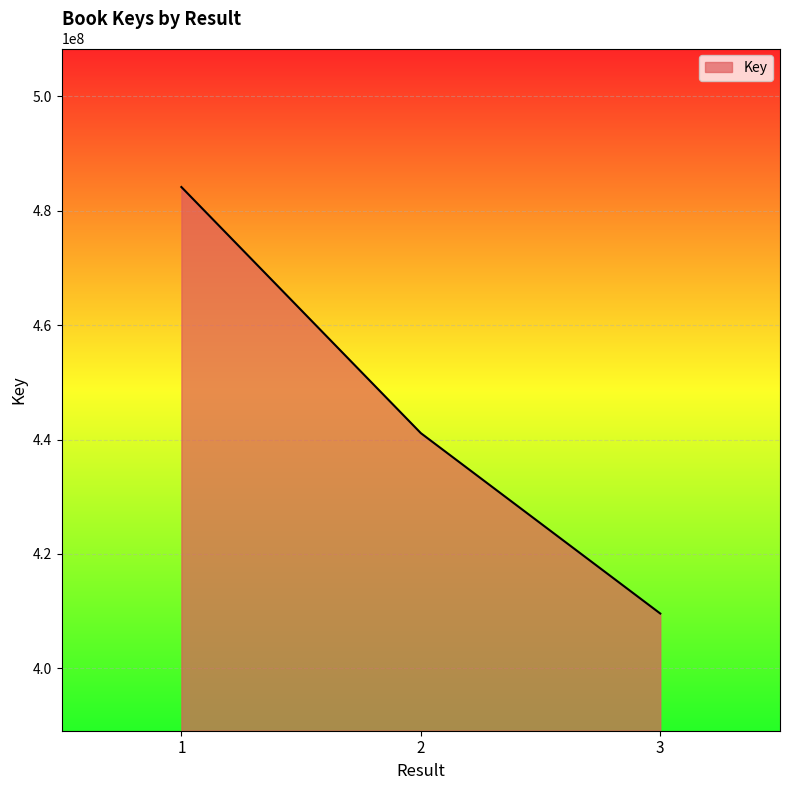

Does the chart display data point markers on the line(s)?

No